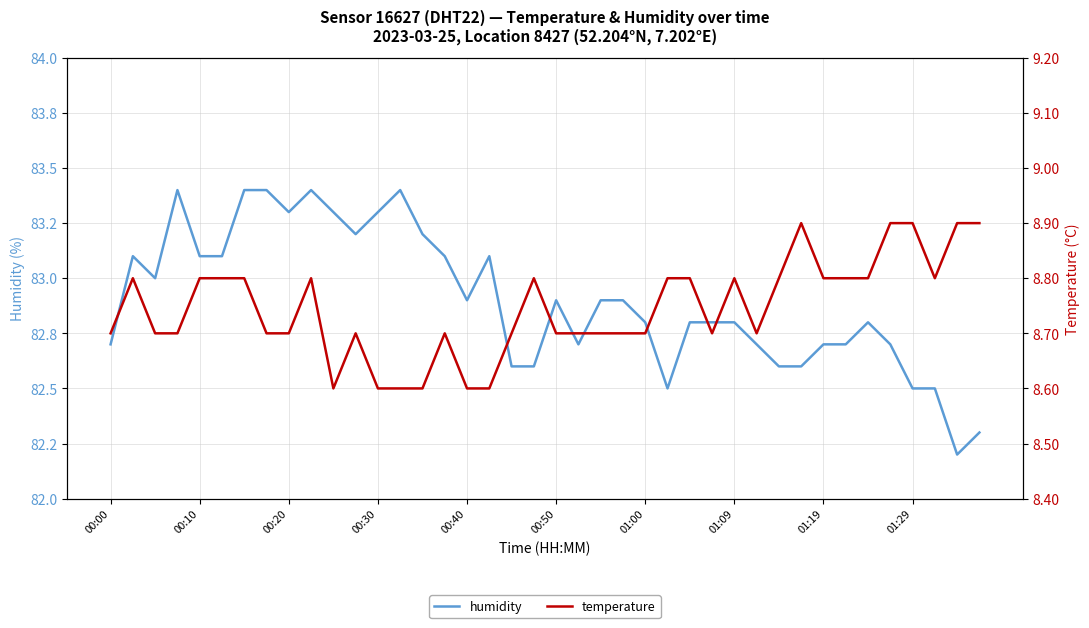

What is the smallest value displayed?

8.6